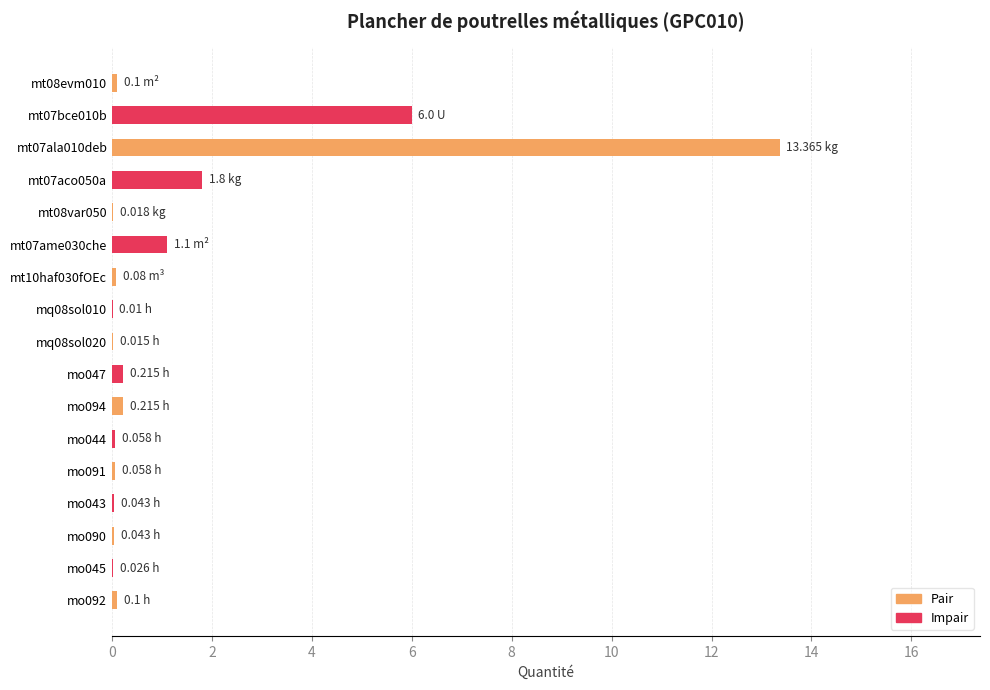

What is the sum of all values?

23.2